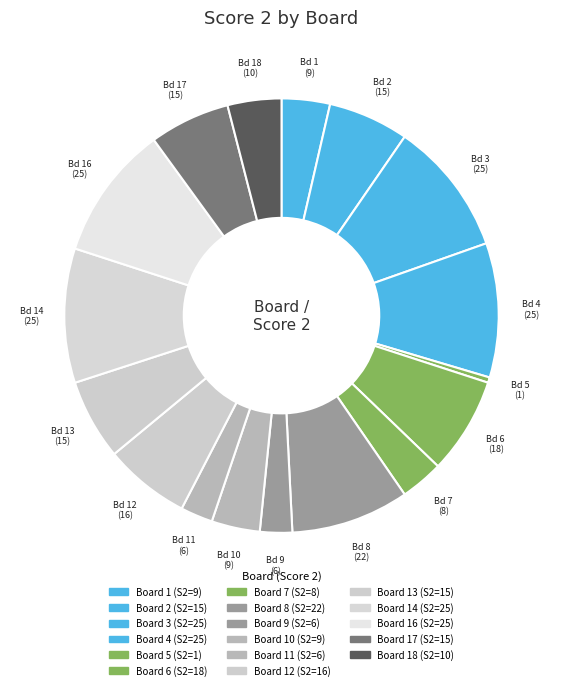

How many slices are in this pie chart?

17